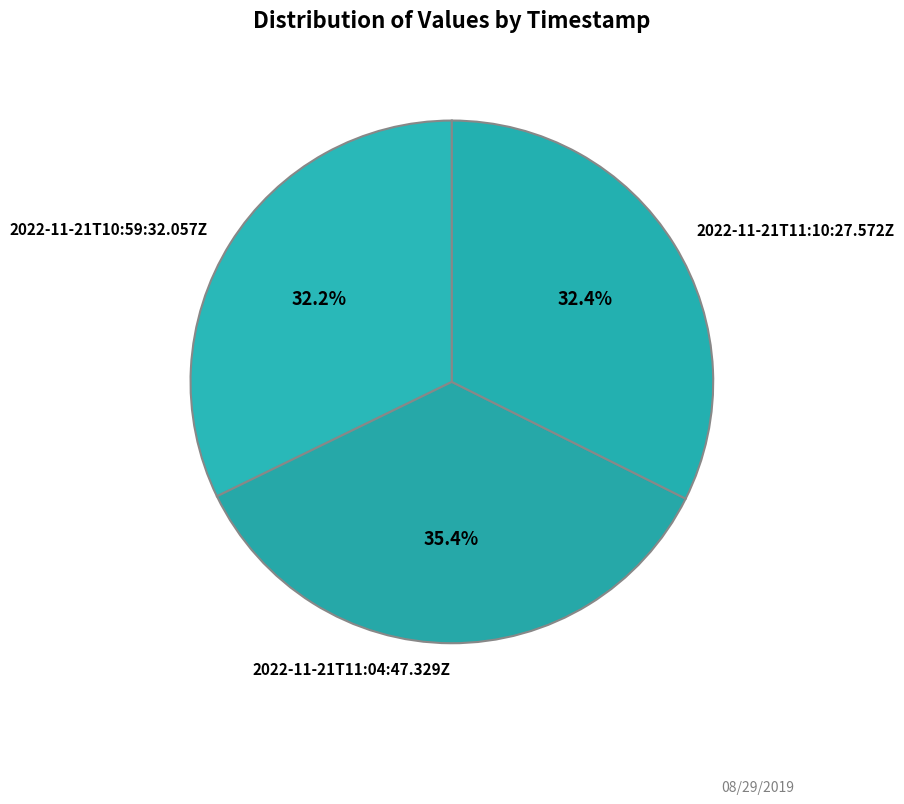

What percentage is the 2022-11-21T10:59:32.057Z slice, to the nearest percent?

32%